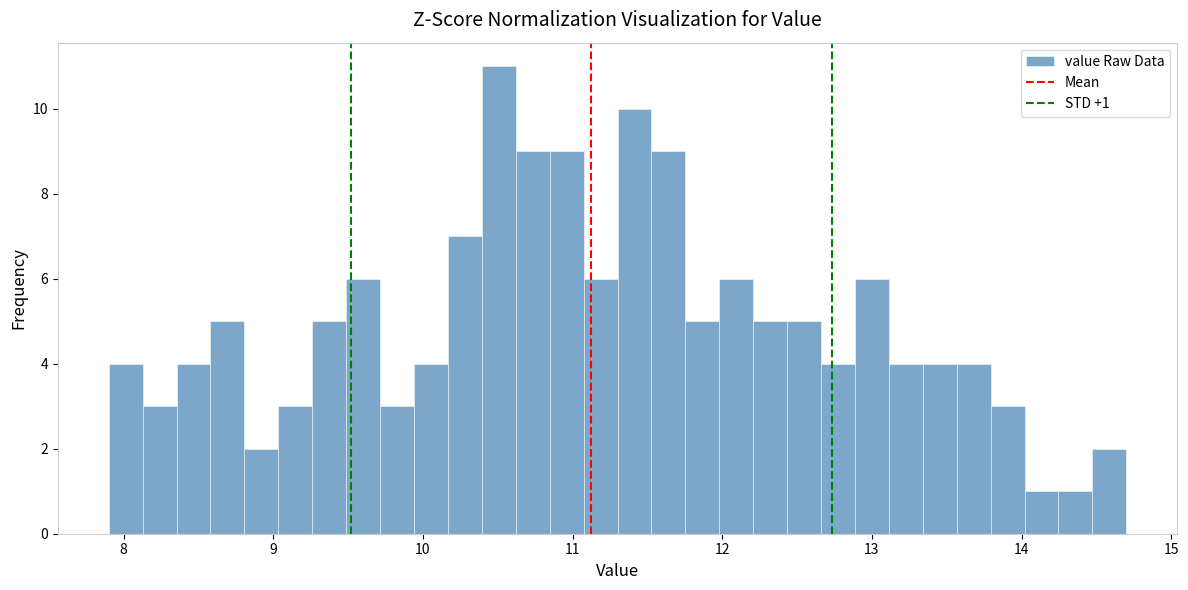

Read against the x-axis, roughly where is the centre of the tallest bar?

10.5